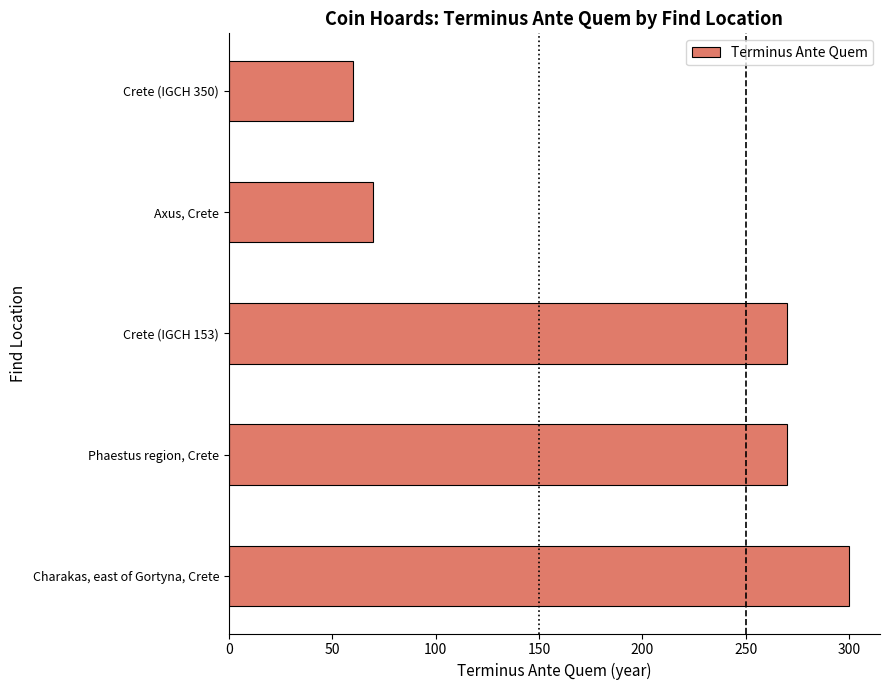

Is it true that the value at Crete (IGCH 153) is 270?

True